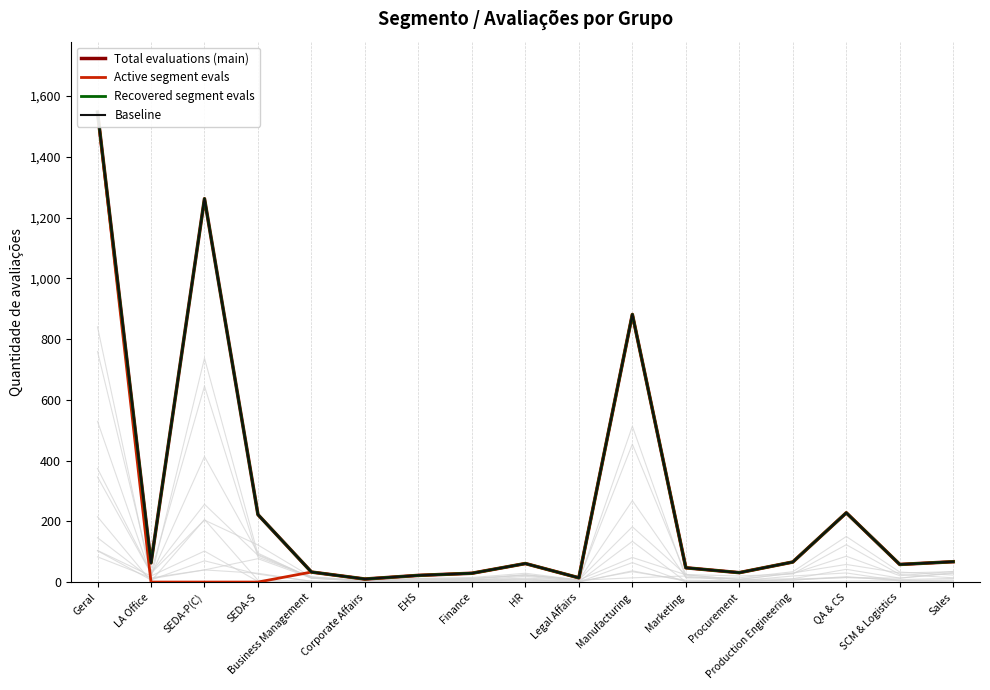

Where does the Qtd. de avaliações series first go above 61?

Geral